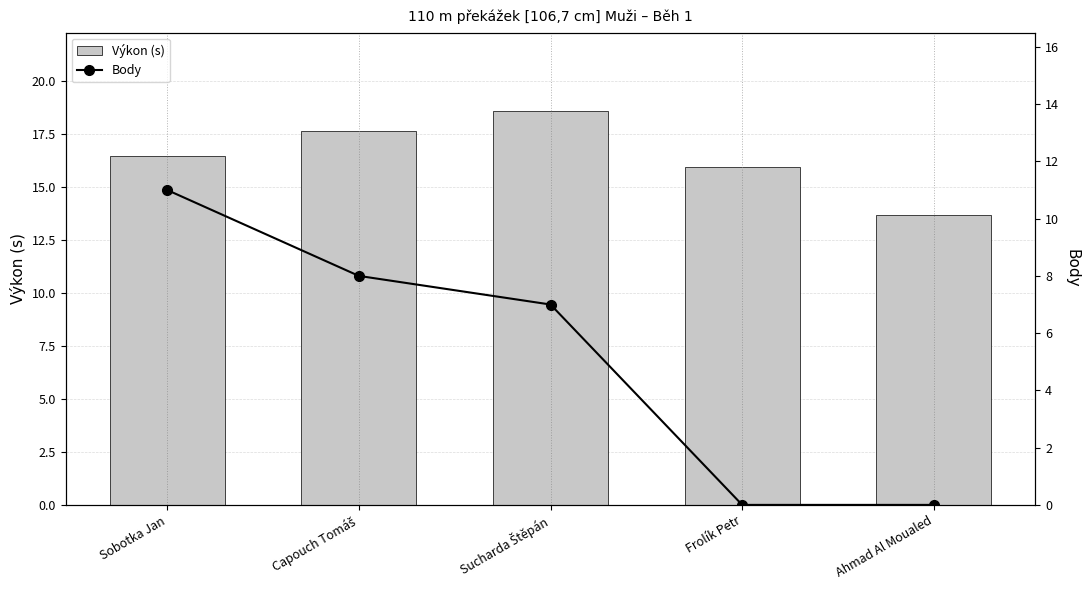

Rank the series by their average value, from lowest to highest.

Body, Výkon (s)